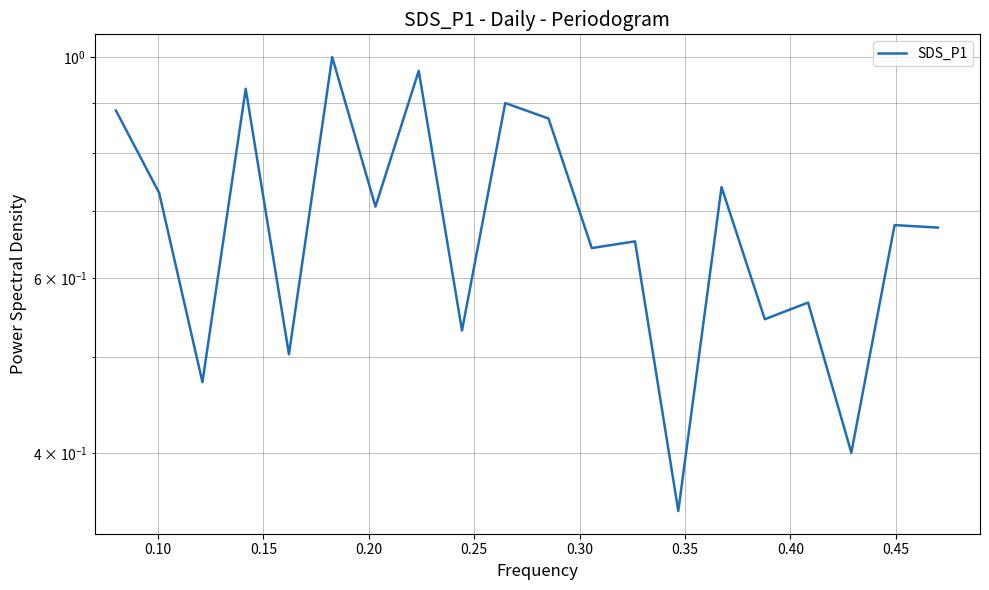

What is the sum of all values?

13.7